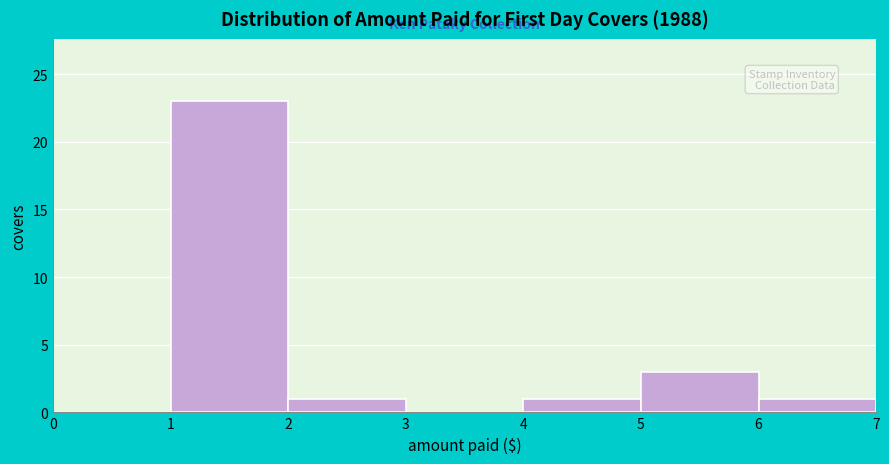

What is the height of the bar covering 1 to 2 on the x-axis? The values are not printed on the chart, so give them approximately, as read against the axis.

23